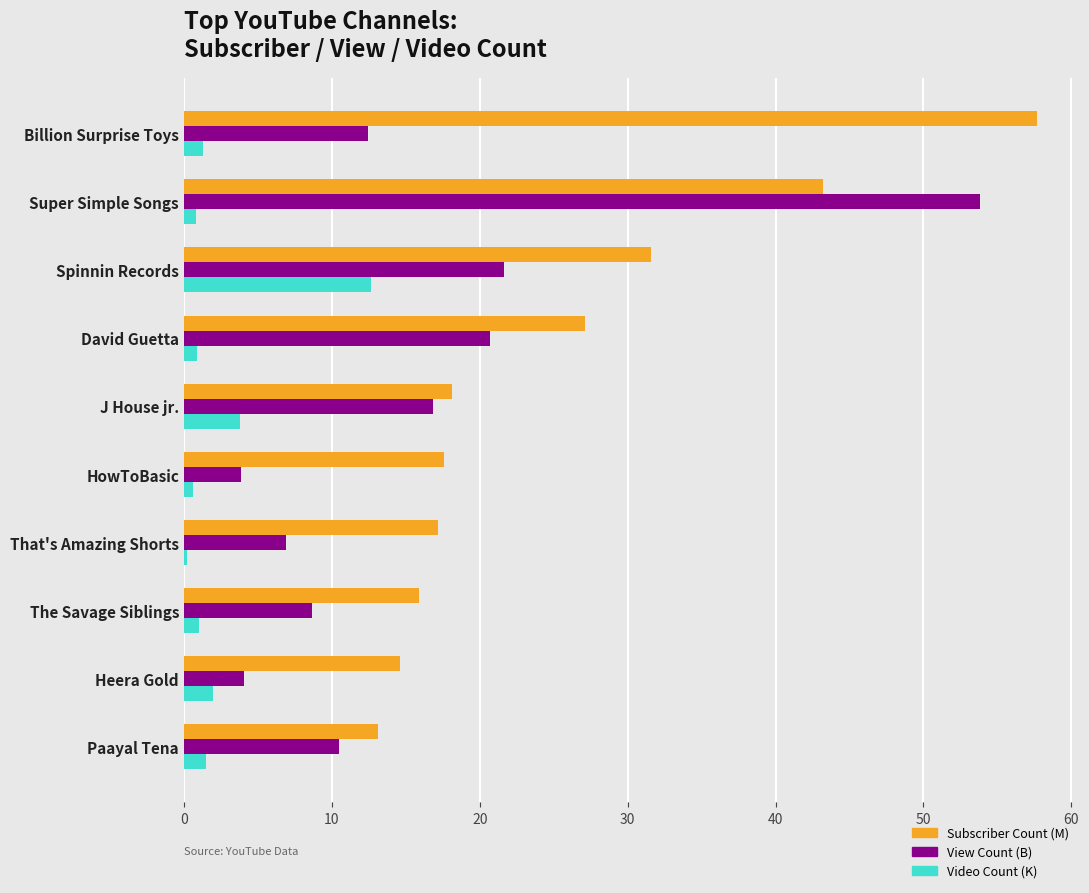

What is the difference between the highest and lowest values at Spinnin Records?

18.9